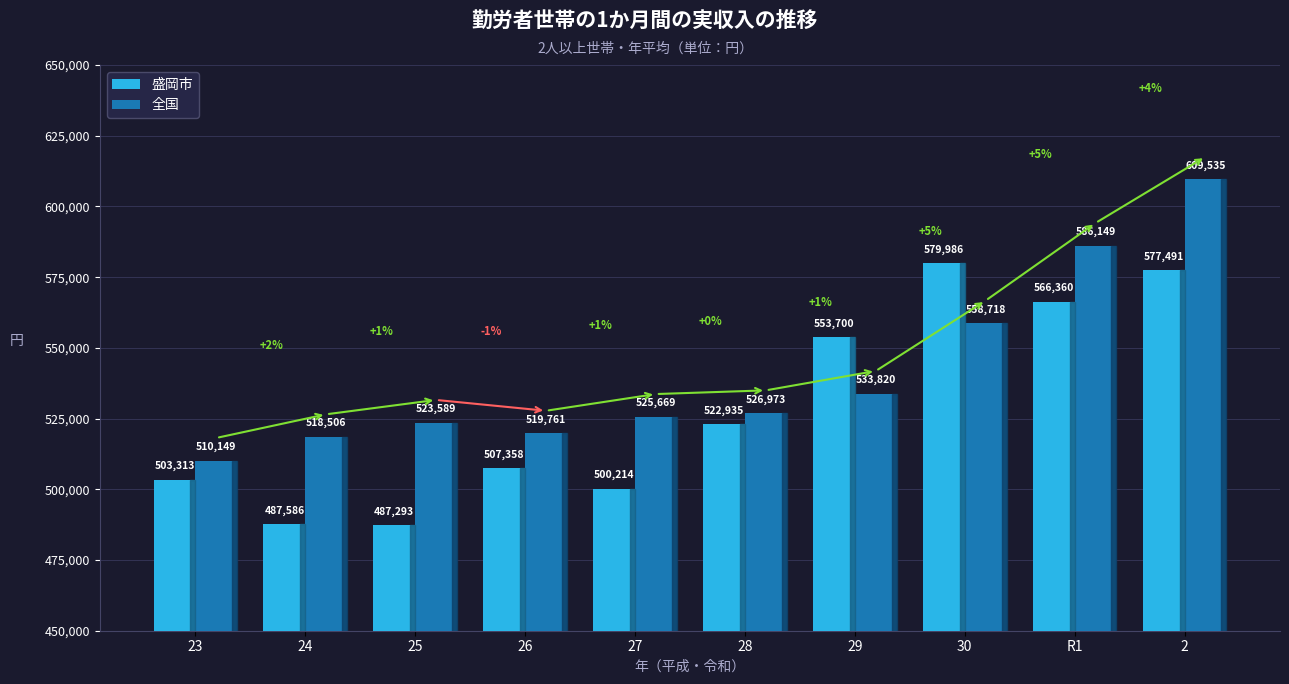

What is the average value of the 盛岡市 series?

528624